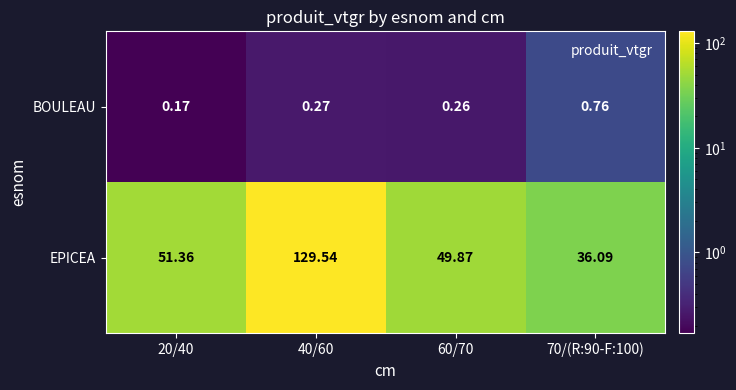

Which series has the largest total across all categories?

EPICEA